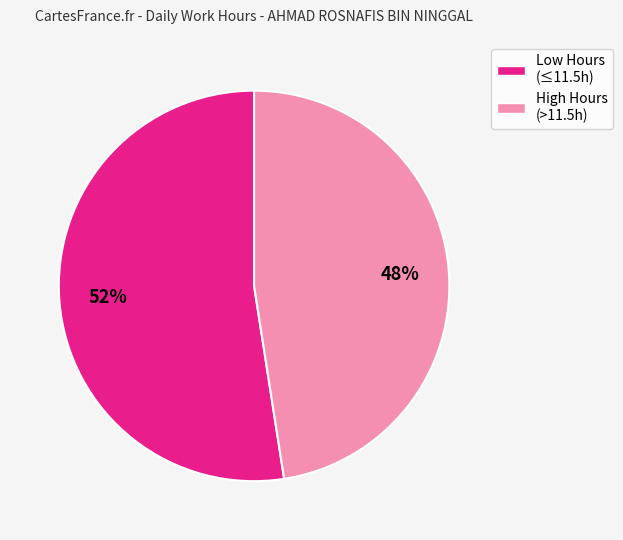

What is the majority slice?

Low Hours (≤11.5h)